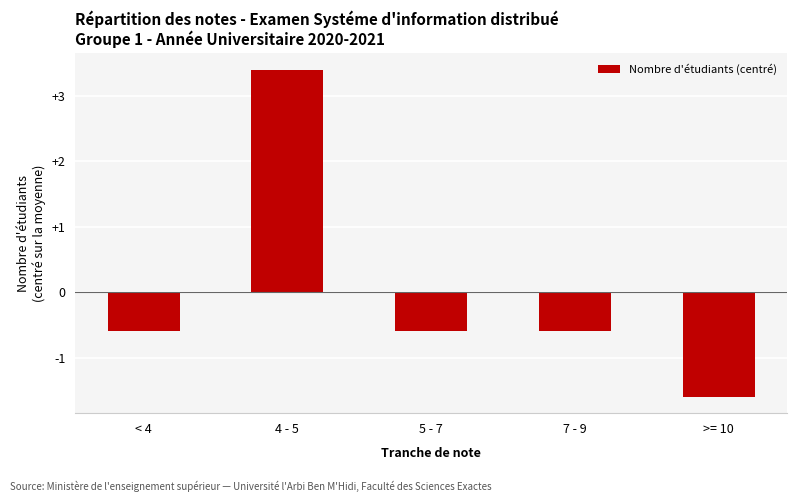

What is the change in value from 5 - 7 to >= 10?

-1.0